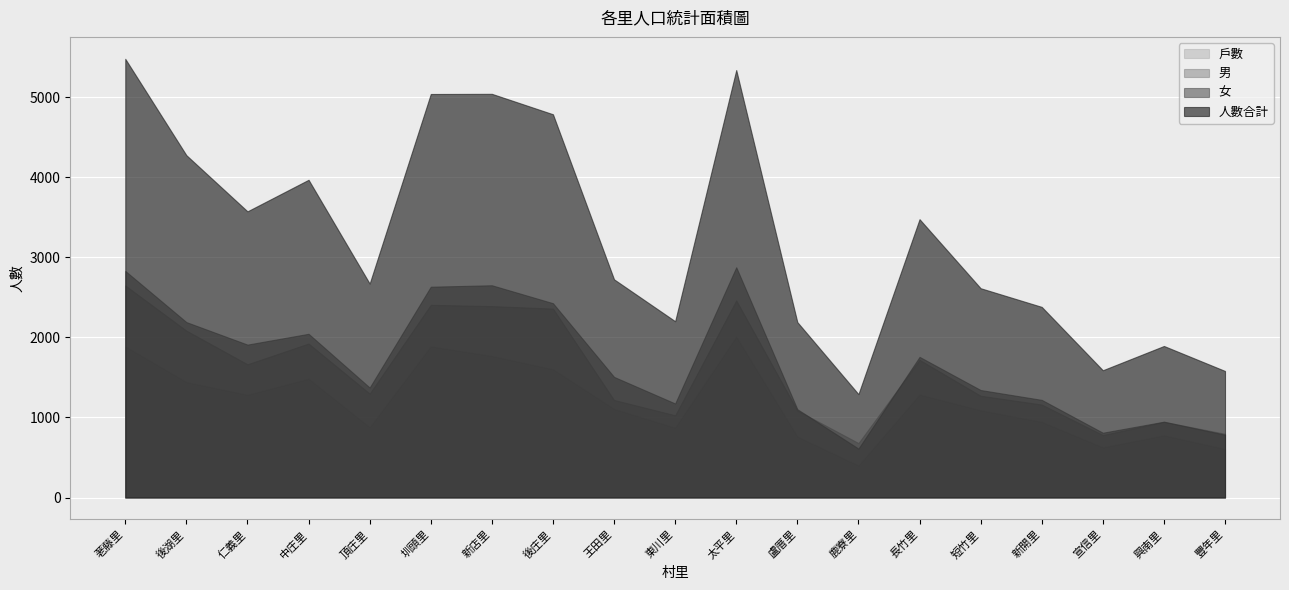

Rank the series by their maximum value, from lowest to highest.

戶數, 男, 女, 人數合計